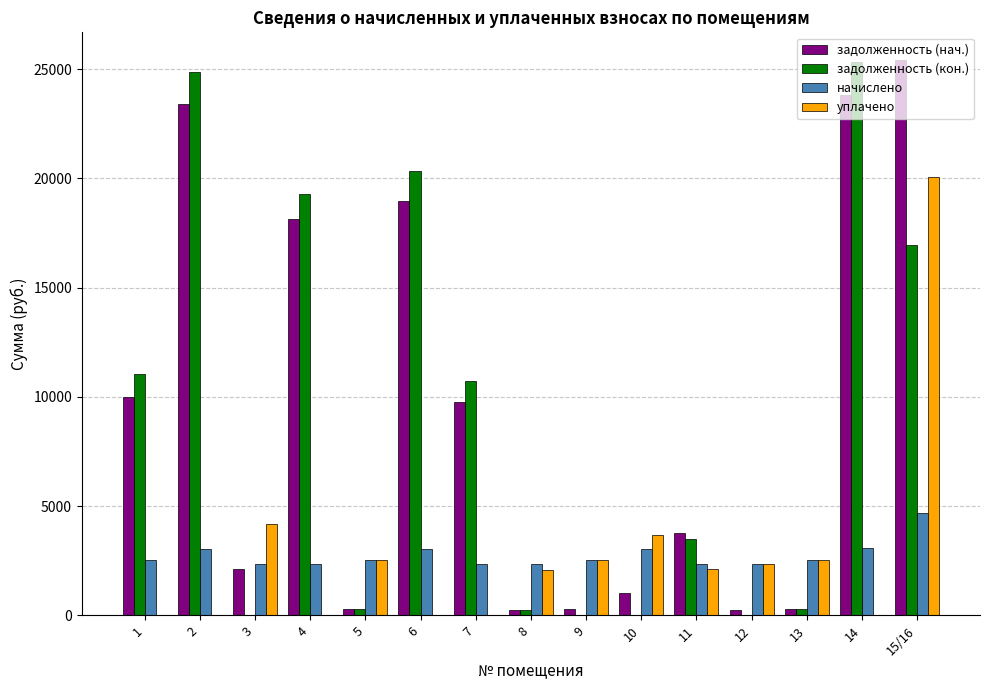

The задолженность (нач.) series shows 4330.7 at 1. True or false?

False